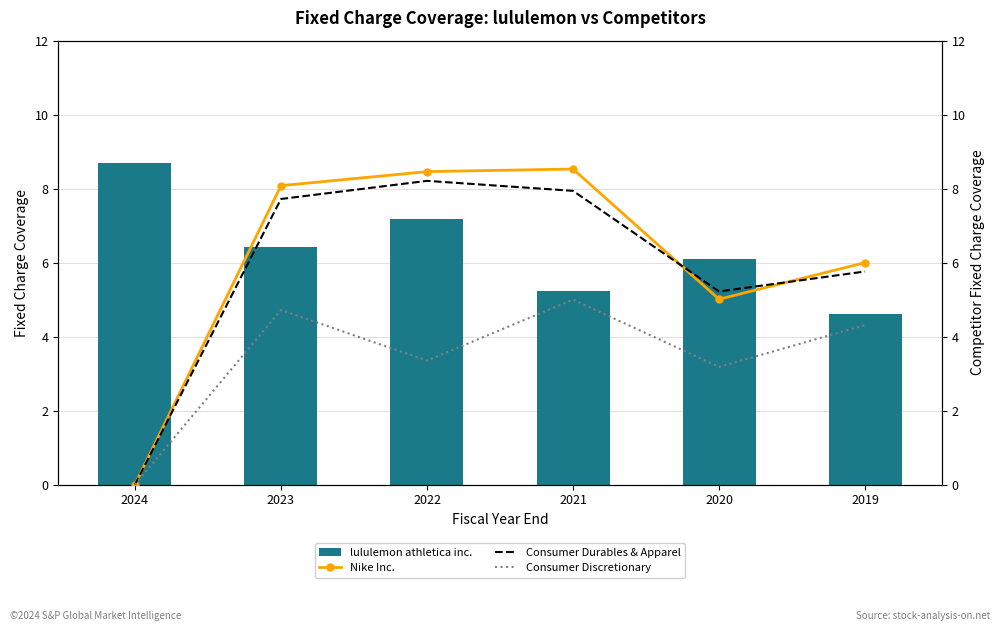

How many positive values does the Consumer Durables & Apparel series have?

5